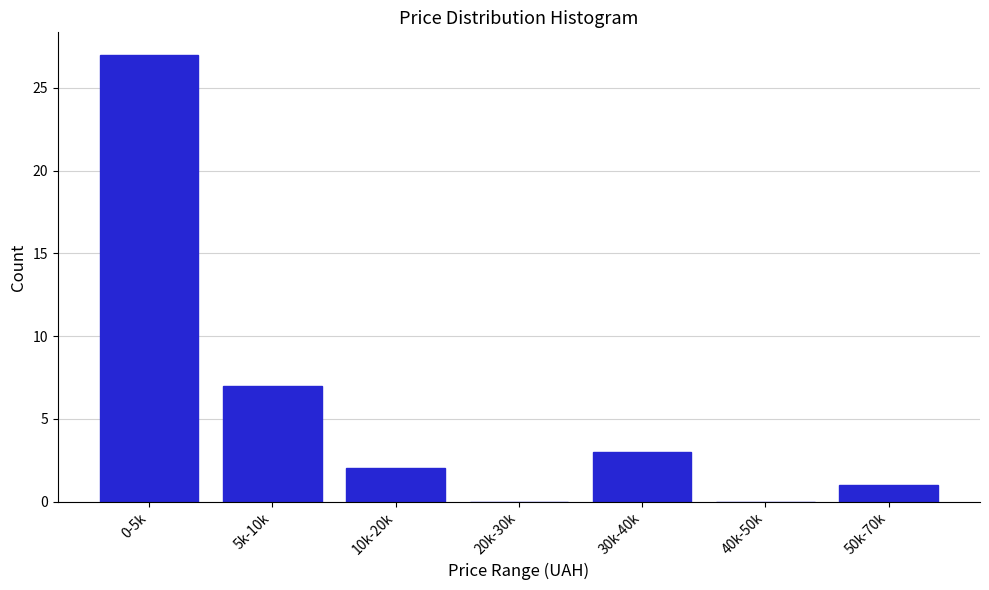

Reading left to right, extract all data points from this chart.

0-5k=27	5k-10k=7	10k-20k=2	20k-30k=0	30k-40k=3	40k-50k=0	50k-70k=1